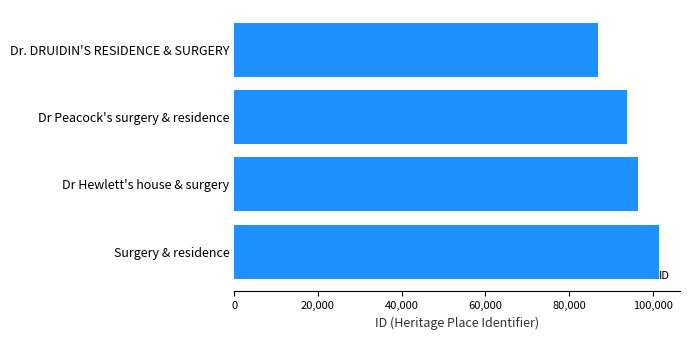

What is the average value?

94702